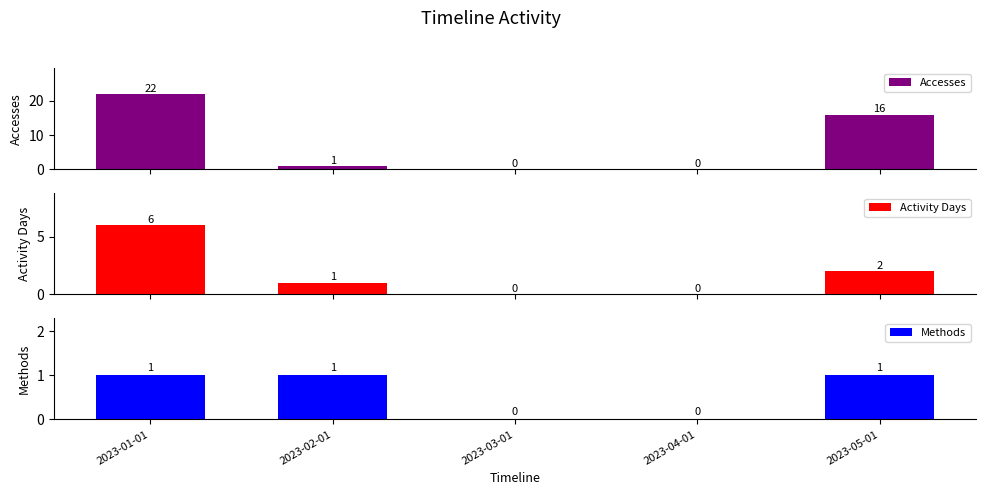

What is the label of the 2nd bar from the right?

2023-04-01